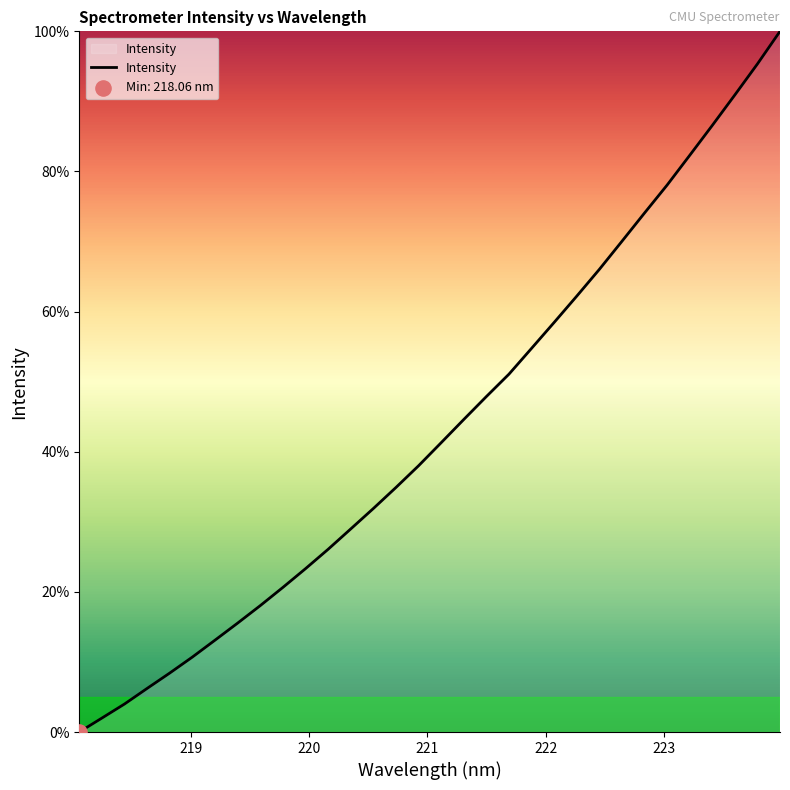

What is the difference between the maximum and minimum values?

100.0